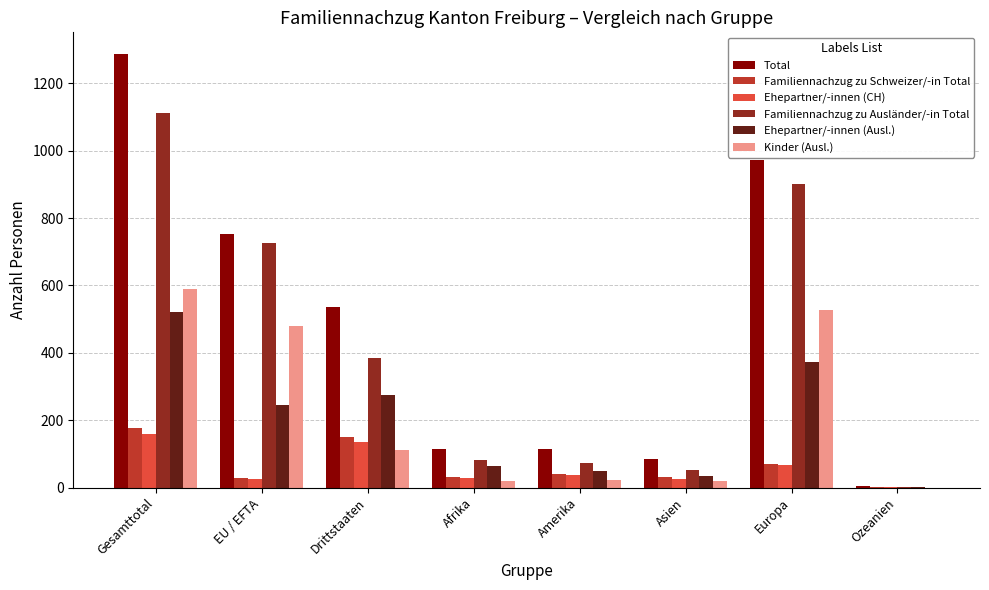

Which category has the highest value in the Familiennachzug zu Schweizer/-in Total series?

Gesamttotal